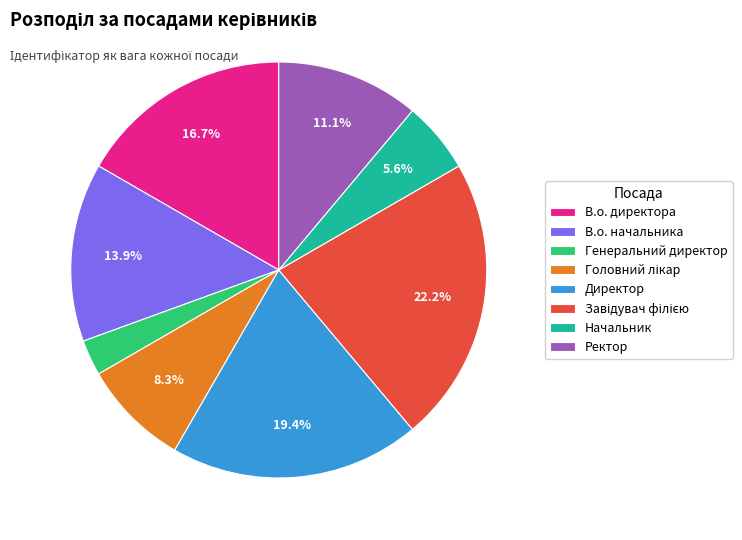

Does В.о. директора account for over 50% of the chart?

No